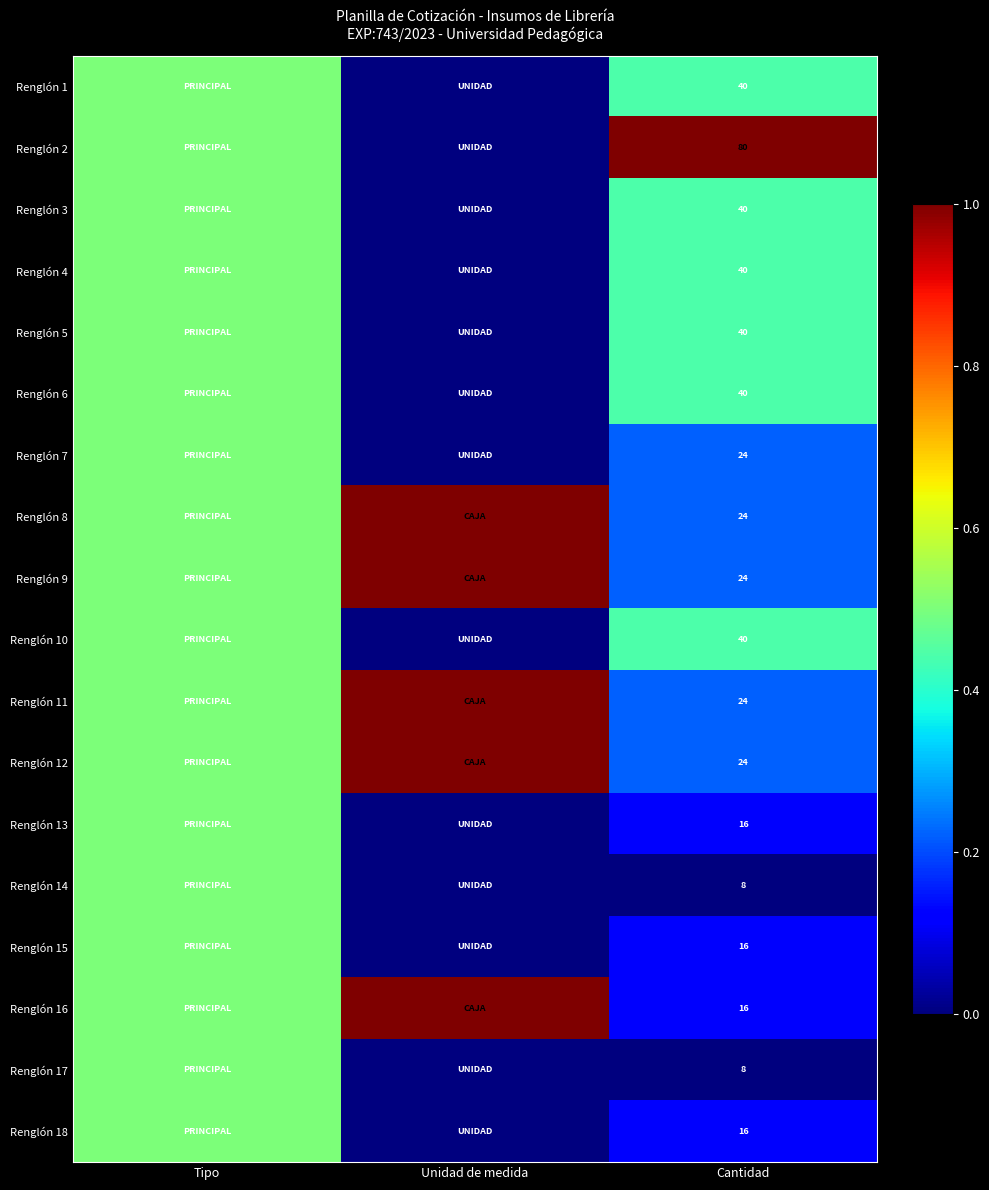

The value of Renglón 1 at Cantidad is 40.0. True or false?

True